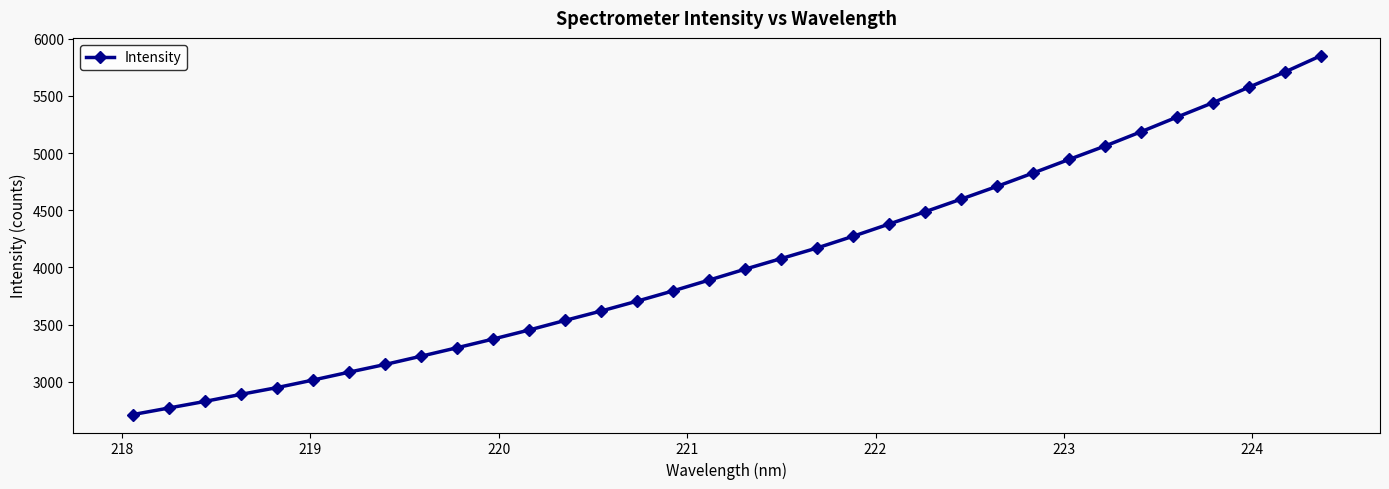

What is the value of the 4th point from the left?

2890.4